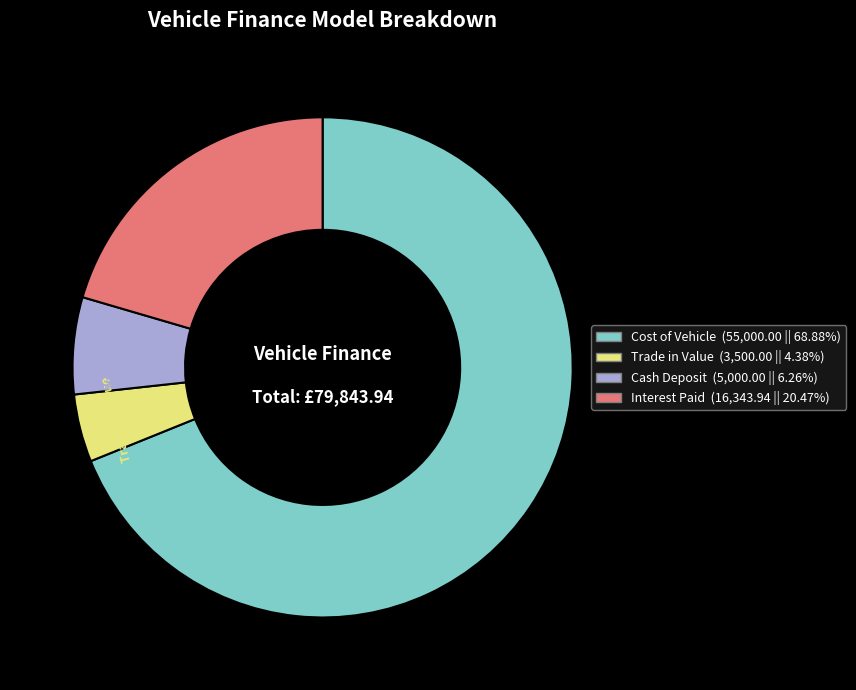

What is the ratio of the value at Interest Paid to the value at Cost of Vehicle?

0.3